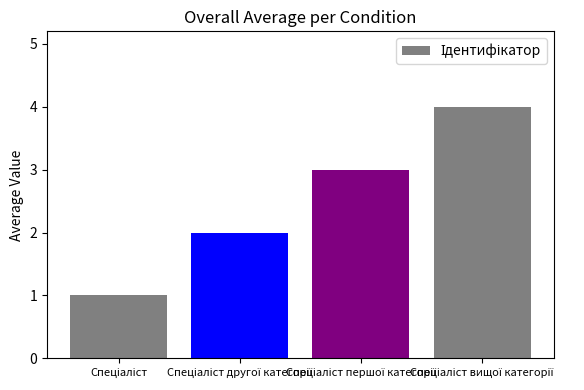

What is the maximum value shown in the chart?

4